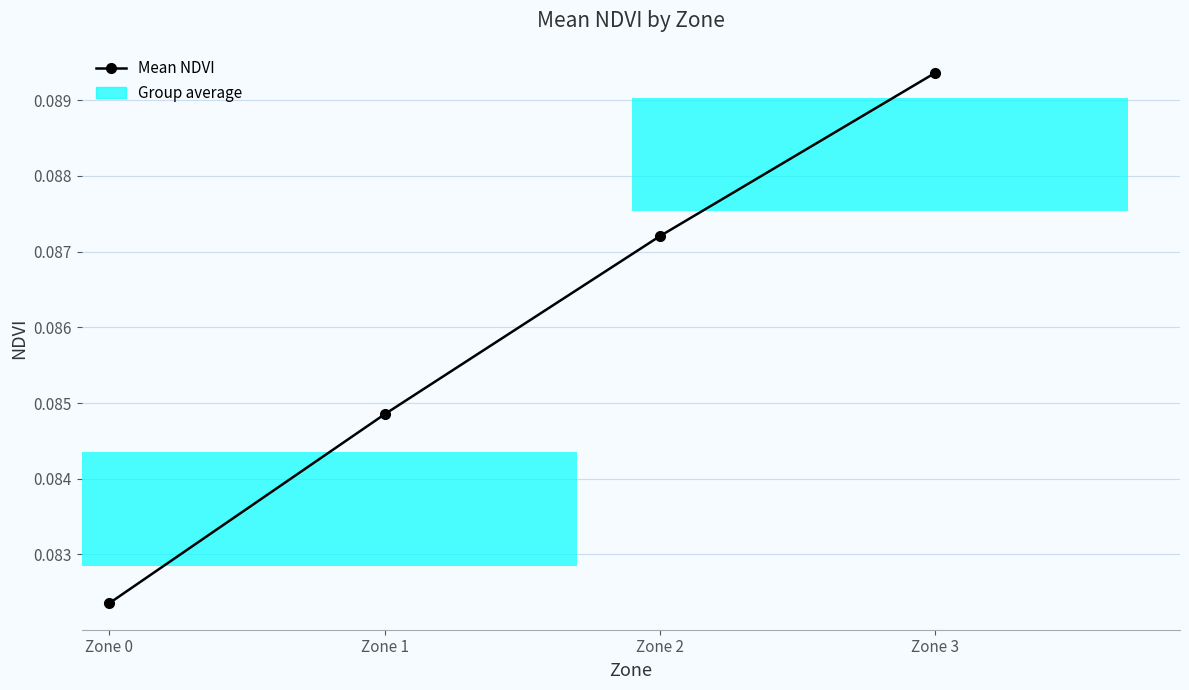

Is it true that the value at Zone 3 is 0.1?

True